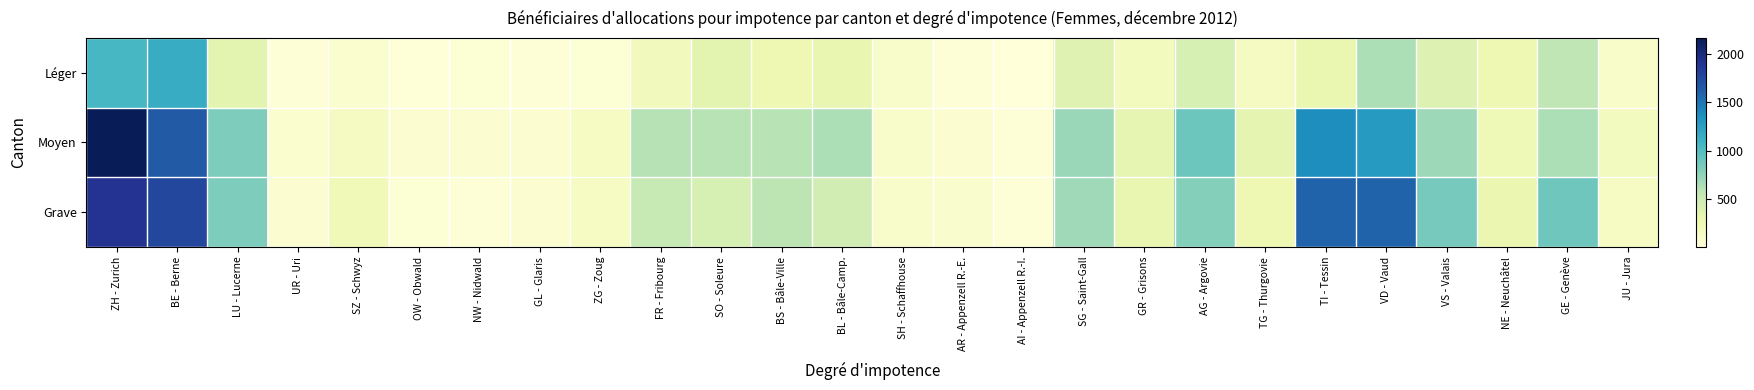

List the series in order of their peak value, highest first.

Moyen, Grave, Léger